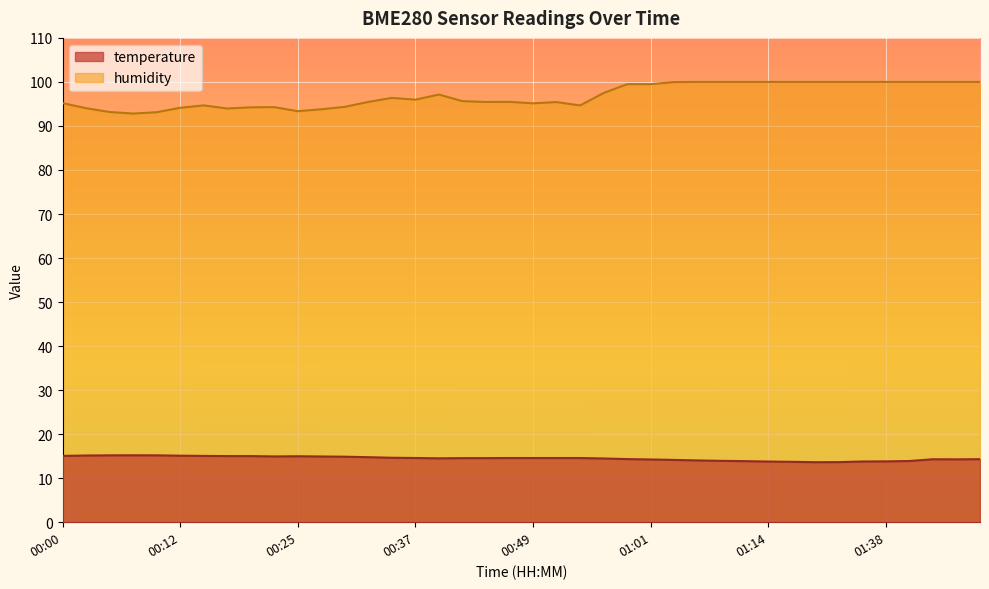

The value of humidity at 00:20 is 94.2. True or false?

True